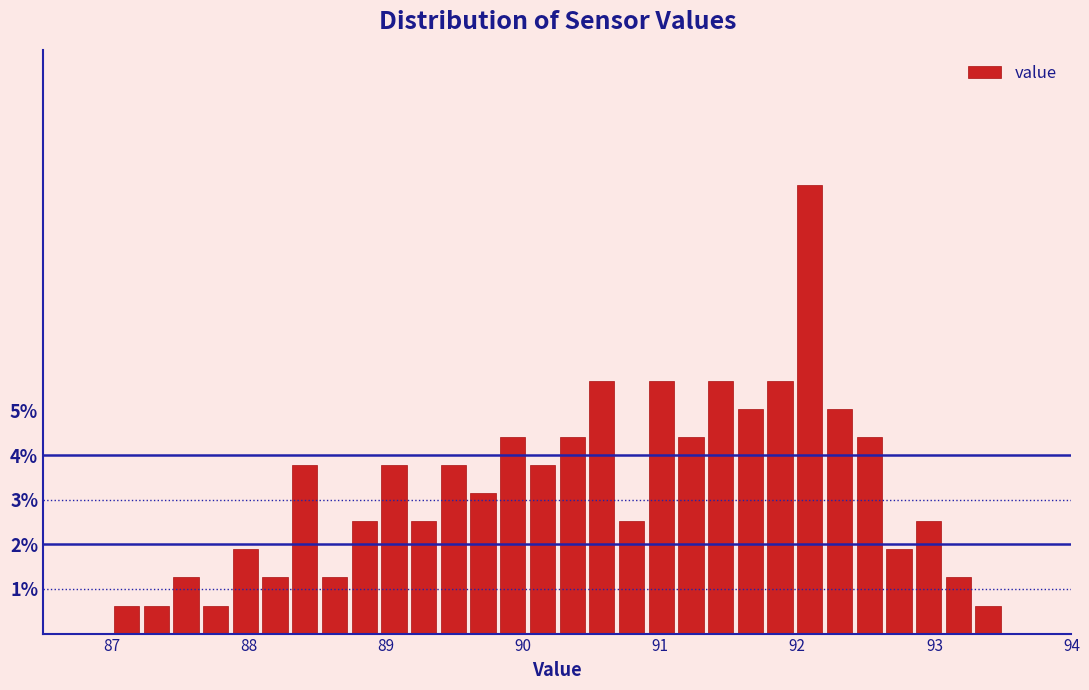

Read against the x-axis, roughly where is the centre of the tallest bar?

92.1